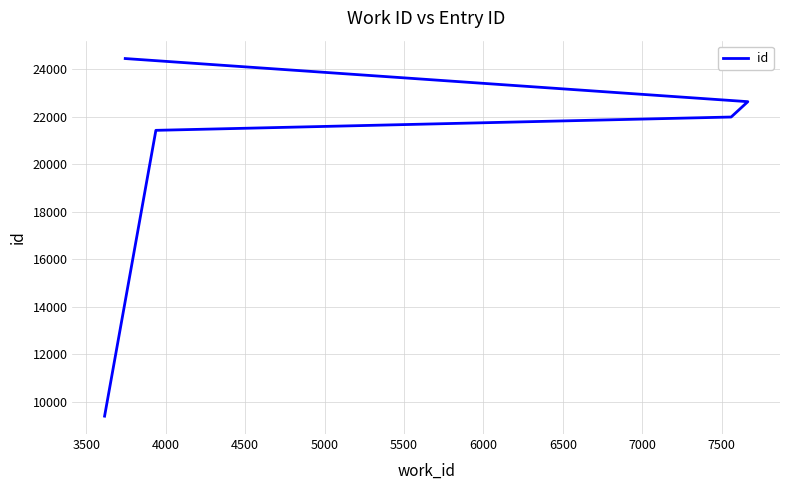

What is the average value?

19982